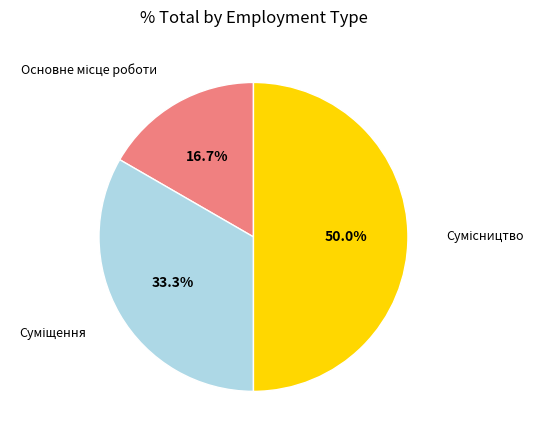

Does Основне місце роботи represent more than half of the total?

No